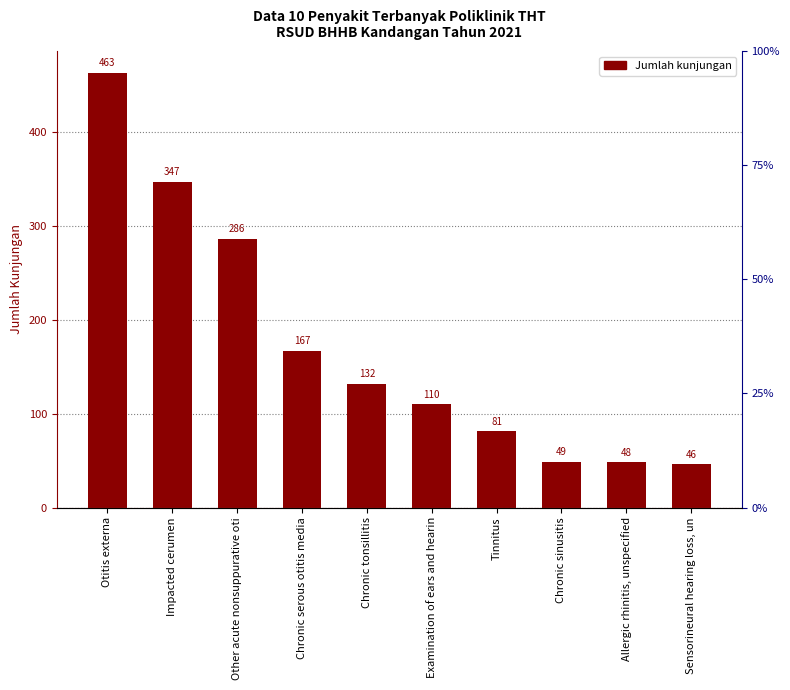

Reading left to right, extract all data points from this chart.

463	347	286	167	132	110	81	49	48	46